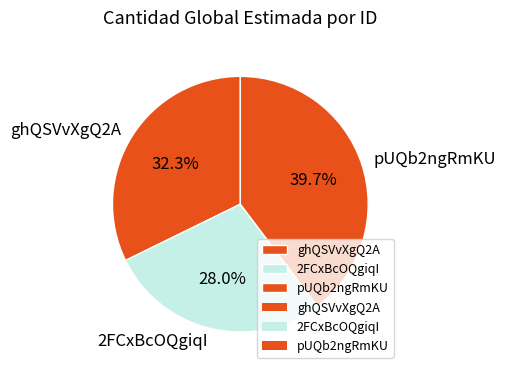

To the nearest percent, what is the difference between the pUQb2ngRmKU and 2FCxBcOQgiqI slice percentages?

12%